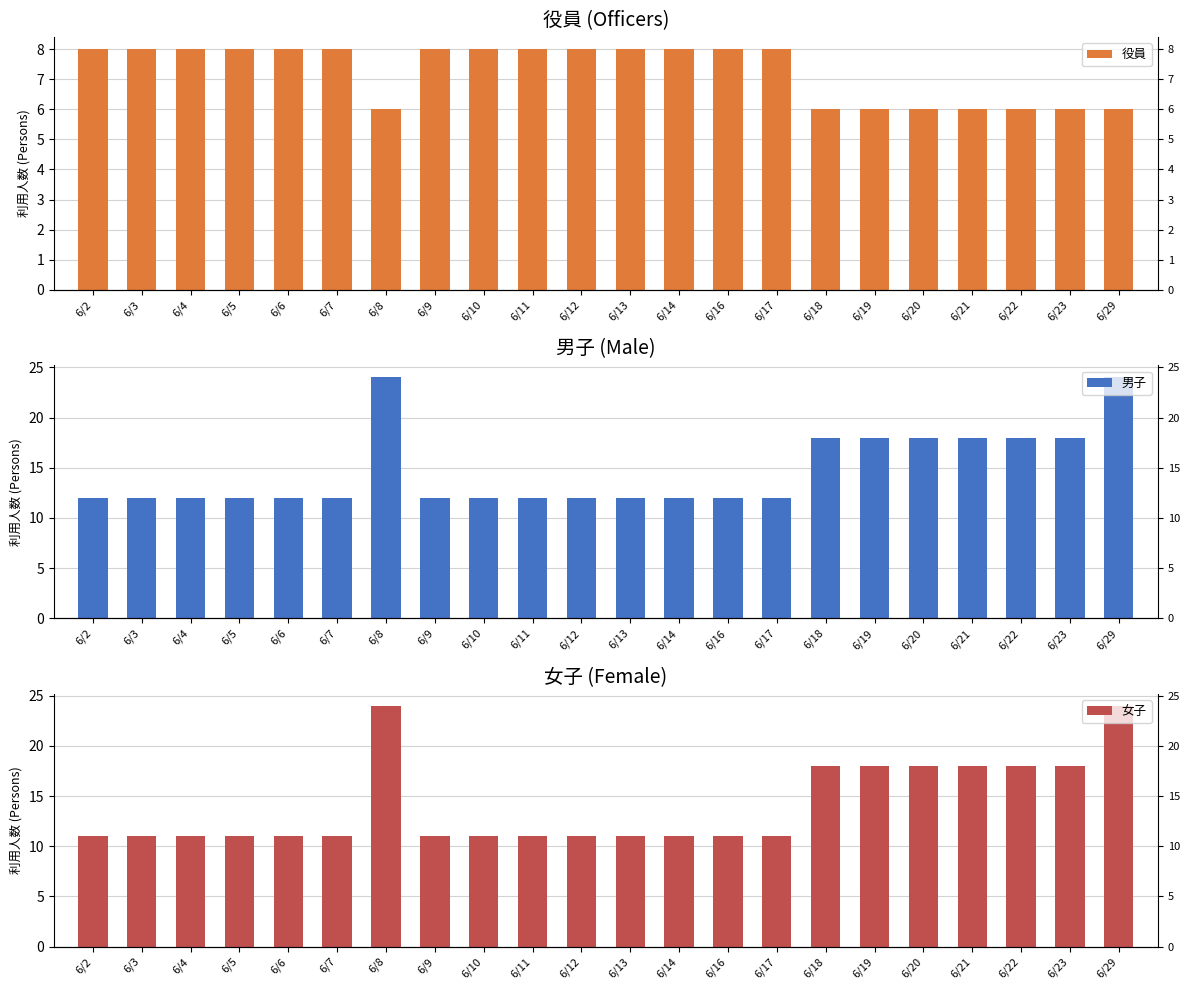

Rank the categories by 男子 value from highest to lowest.

6/8, 6/29, 6/18, 6/19, 6/20, 6/21, 6/22, 6/23, 6/2, 6/3, 6/4, 6/5, 6/6, 6/7, 6/9, 6/10, 6/11, 6/12, 6/13, 6/14, 6/16, 6/17